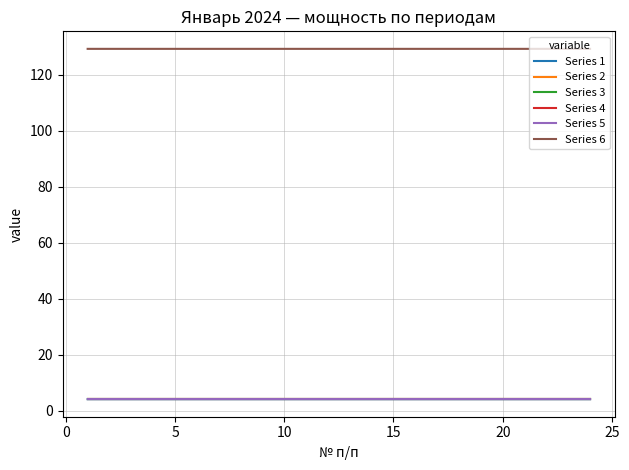

Is this an area chart (filled region under the line)?

No